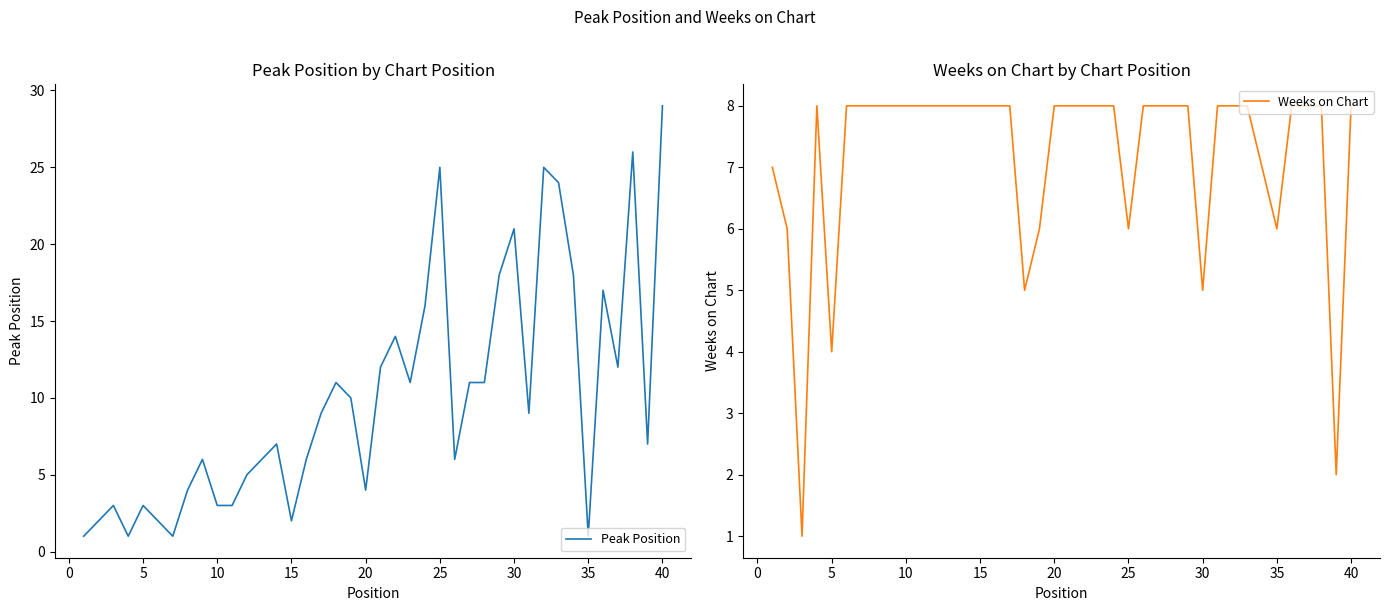

True or false: Weeks on Chart has a value of 9 at 35.

False